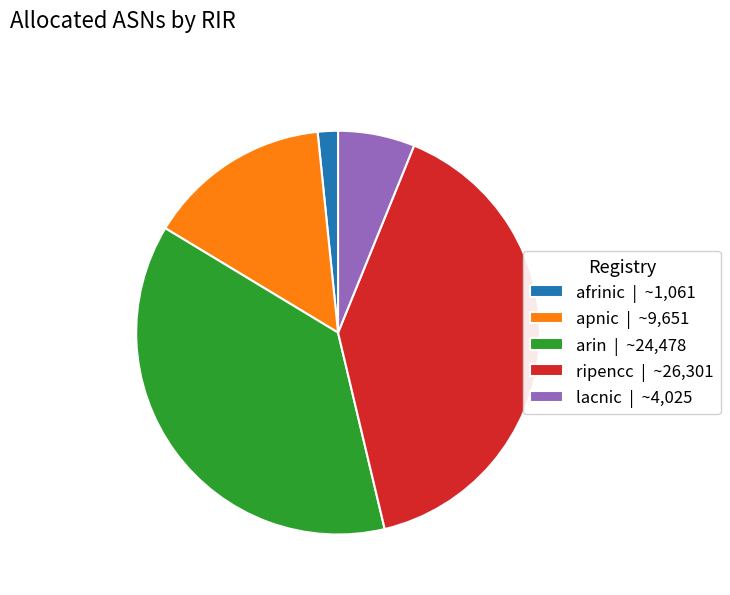

The afrinic | ~1,061 slice represents 2% of the pie. True or false?

True